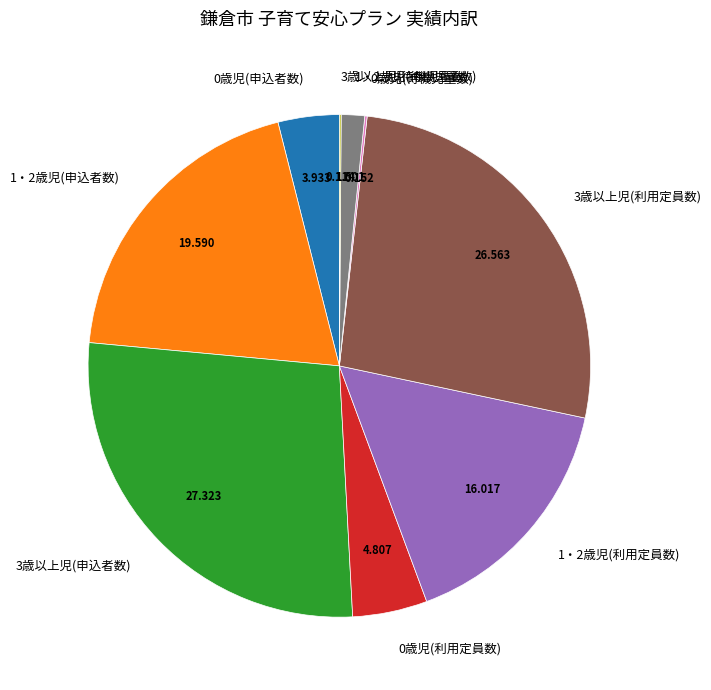

Is it true that 1・2歳児(待機児童数) is 2% of the pie?

True